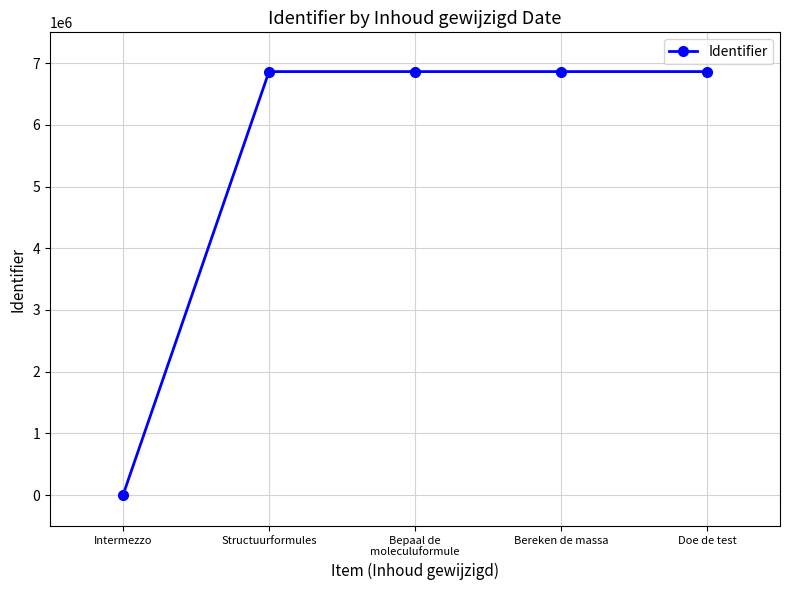

What is the difference between the second highest and minimum values?

6863769